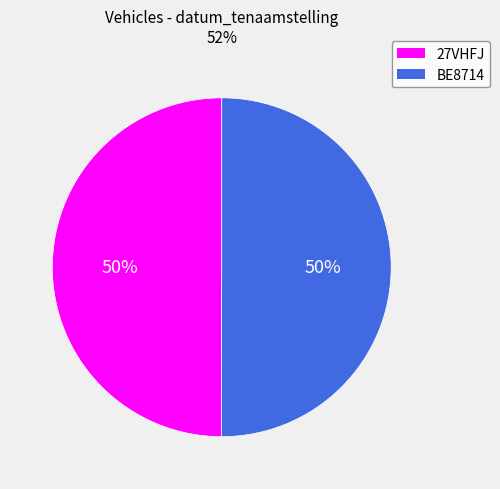

Is the sum of BE8714 and 27VHFJ greater than half?

Yes